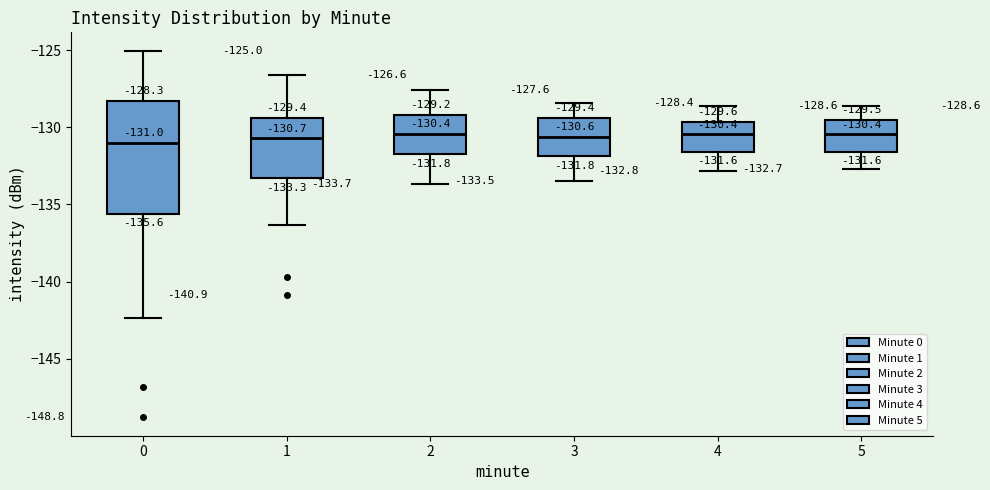

Which box is the tallest, from its lower edge to its upper edge?

0